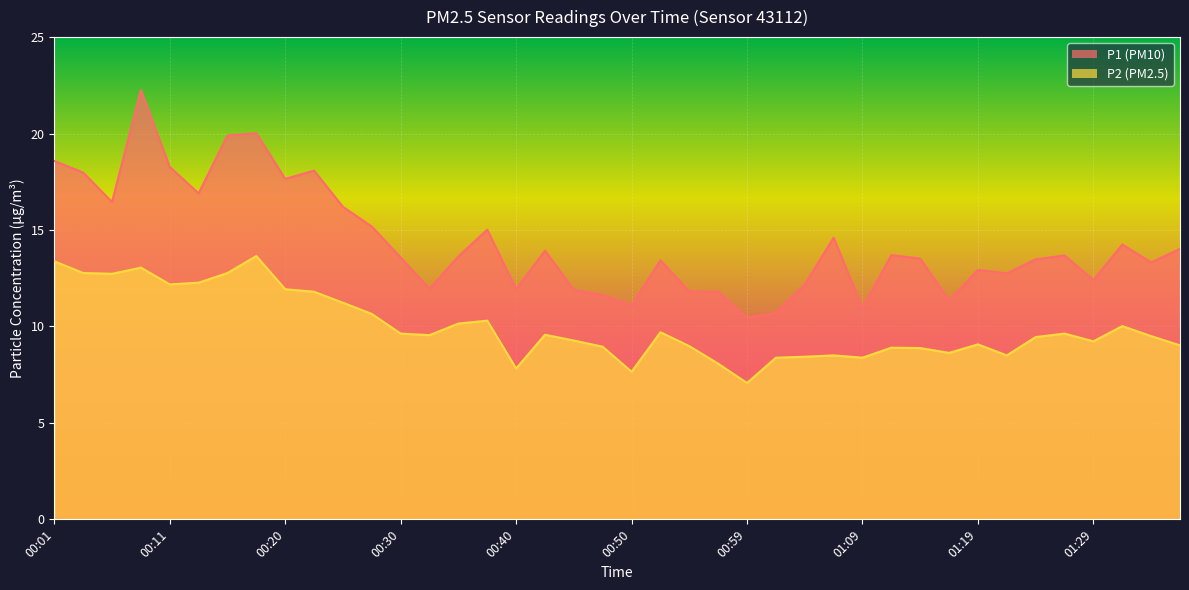

Where is the first local minimum for P1?

00:06